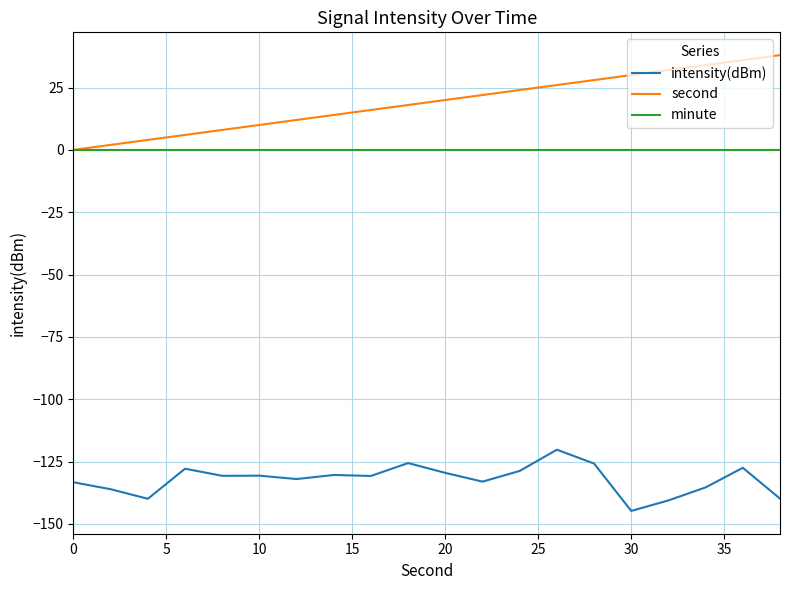

List the series in order of their peak value, highest first.

second, minute, intensity(dBm)